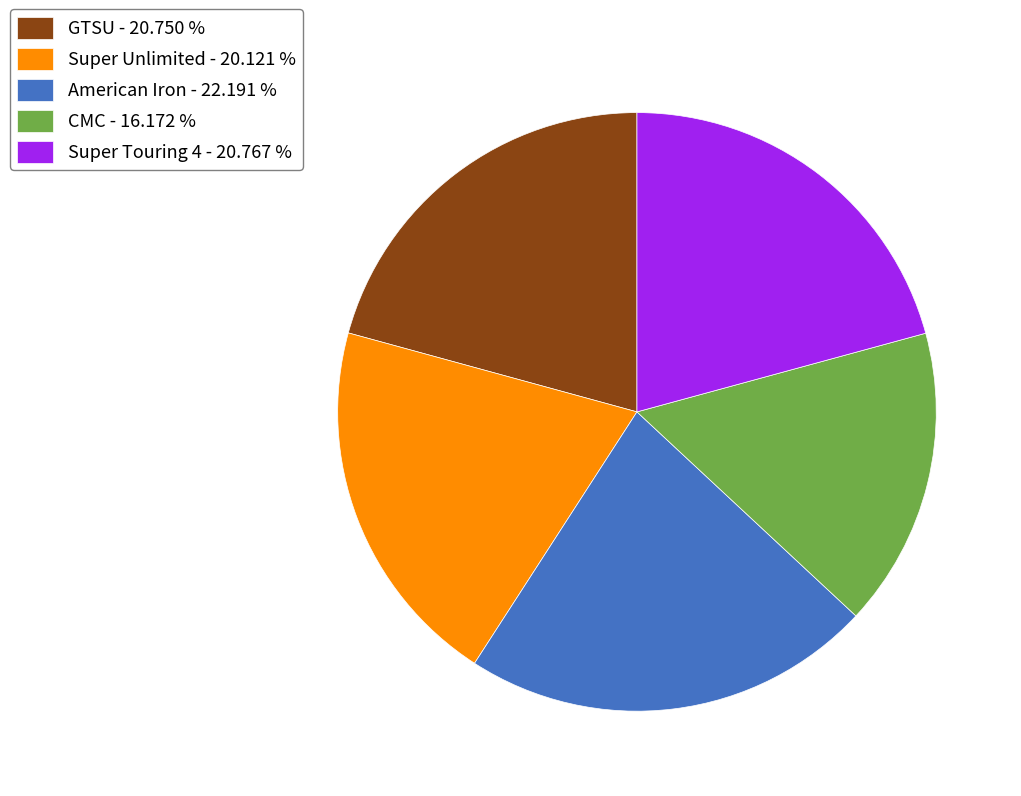

How many slices are in this pie chart?

5